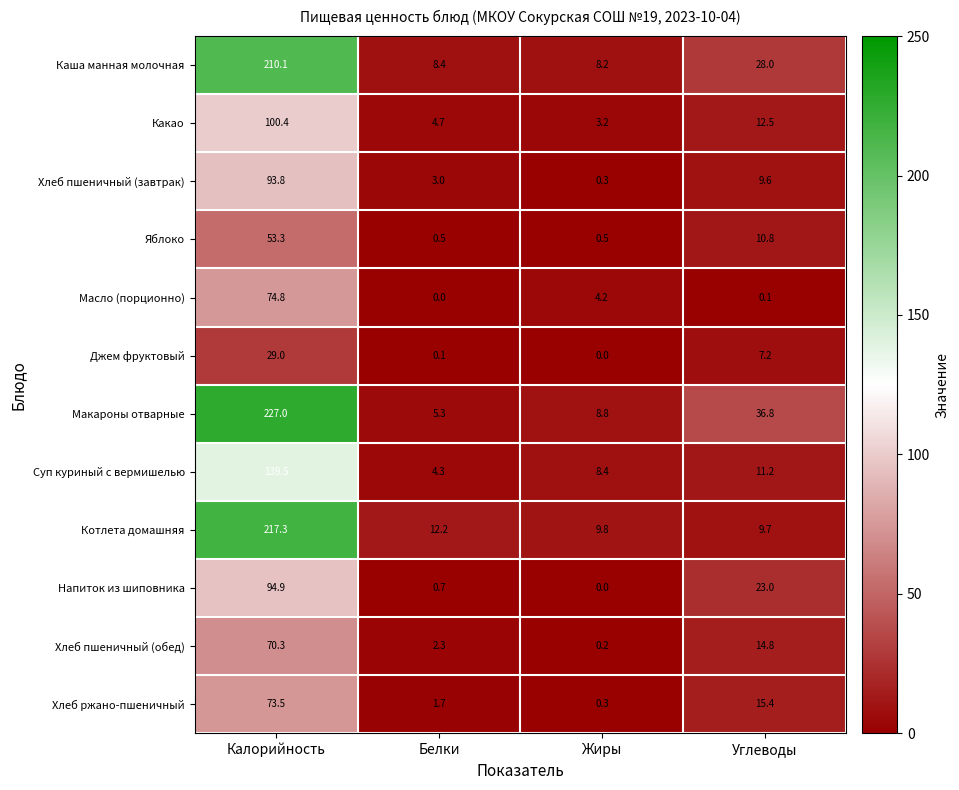

At Калорийность, list the series in order from largest to smallest.

Макароны отварные, Котлета домашняя, Каша манная молочная, Суп куриный с вермишелью, Какао, Напиток из шиповника, Хлеб пшеничный (завтрак), Масло (порционно), Хлеб ржано-пшеничный, Хлеб пшеничный (обед), Яблоко, Джем фруктовый